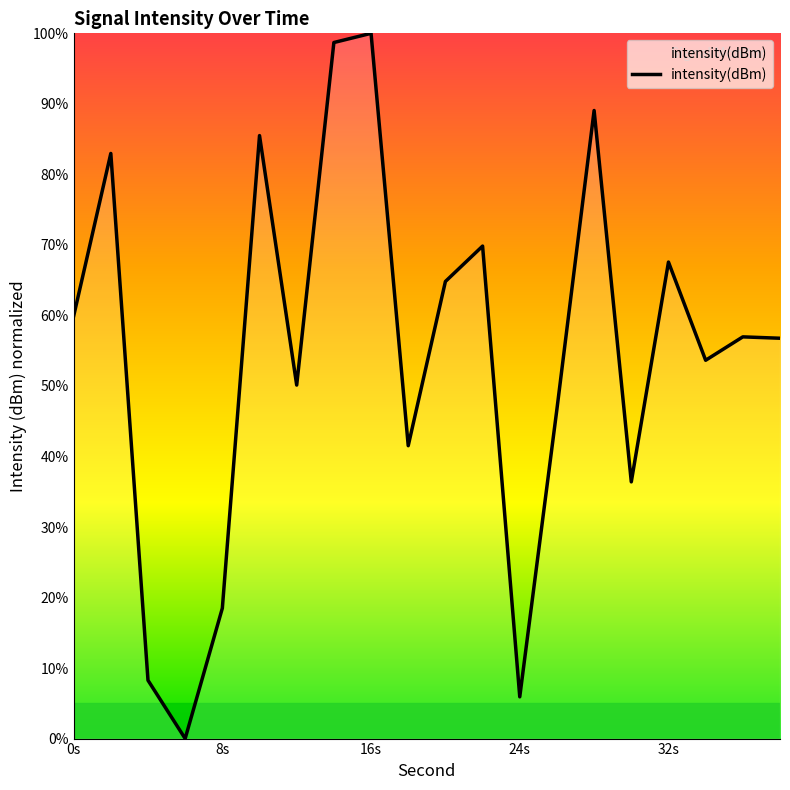

Is it true that the value at 8s is 18.5?

True